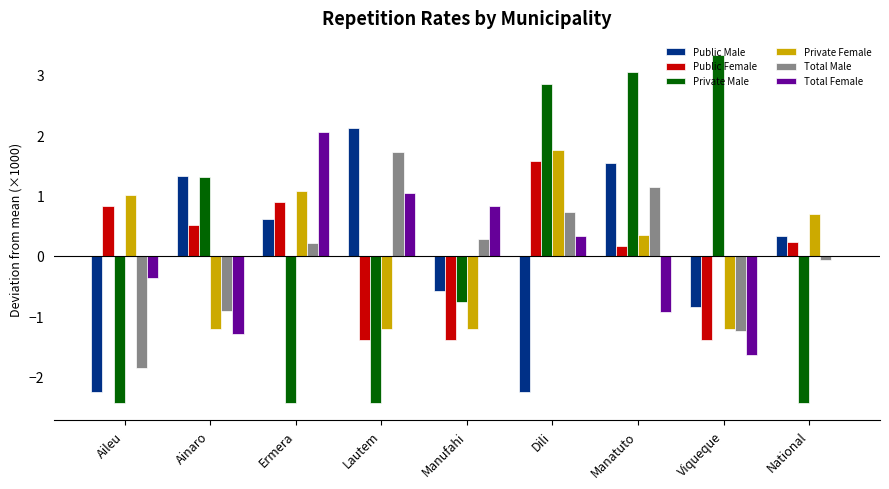

Where is Total Male nearest to the value 0?

National